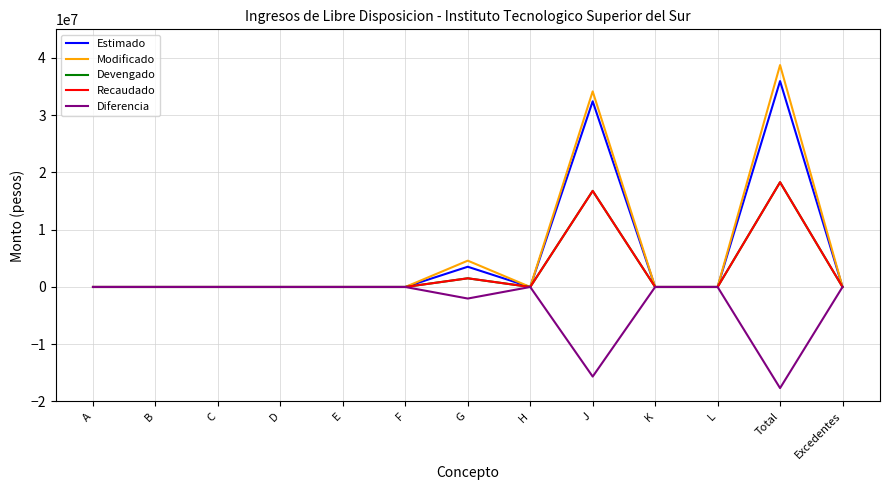

Does the chart display data point markers on the line(s)?

No